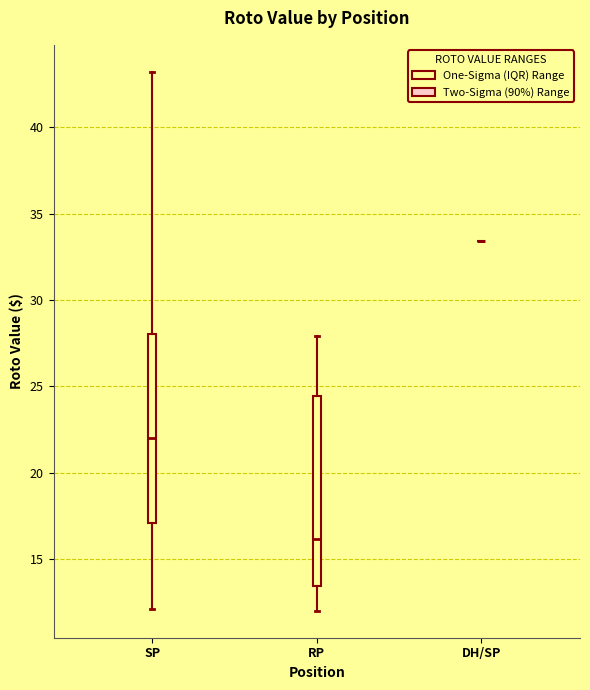

Reading left to right, read every box against the y-axis: the position of its median line, the range the box covers, and the ends of its whiskers. The values are not printed on the chart, so give them approximately, as read against the axis.

SP: median 22.0, box 17.0 to 28.0, whiskers 12.0 to 43.0
RP: median 16.0, box 13.5 to 24.5, whiskers 12.0 to 28.0
DH/SP: box collapsed to a line at 33.5, whiskers 33.5 to 33.5